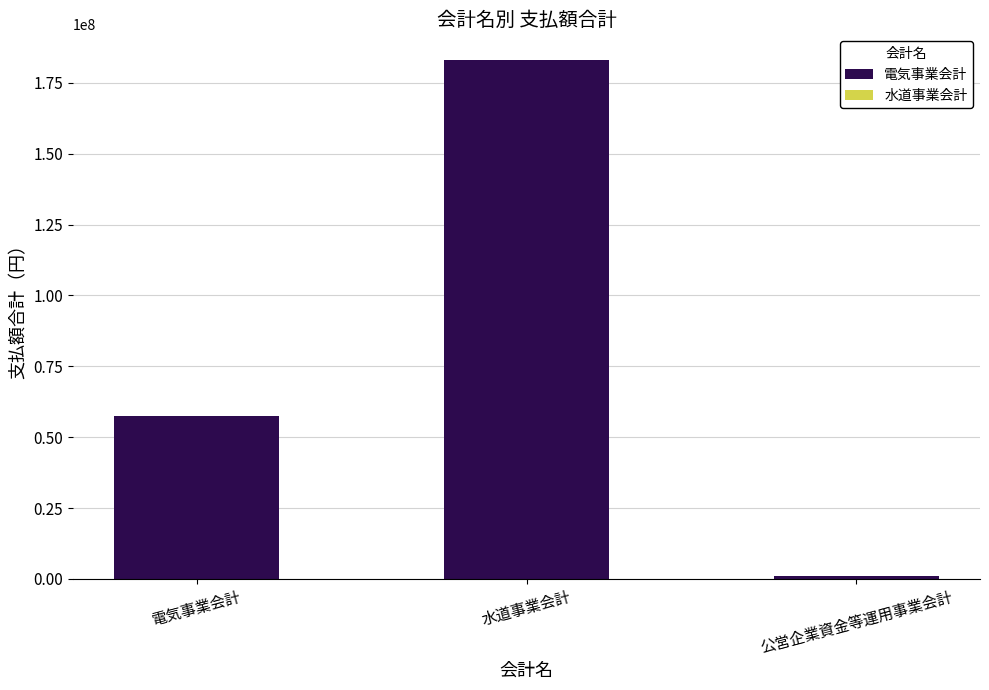

What is the label of the 3rd bar from the right?

電気事業会計